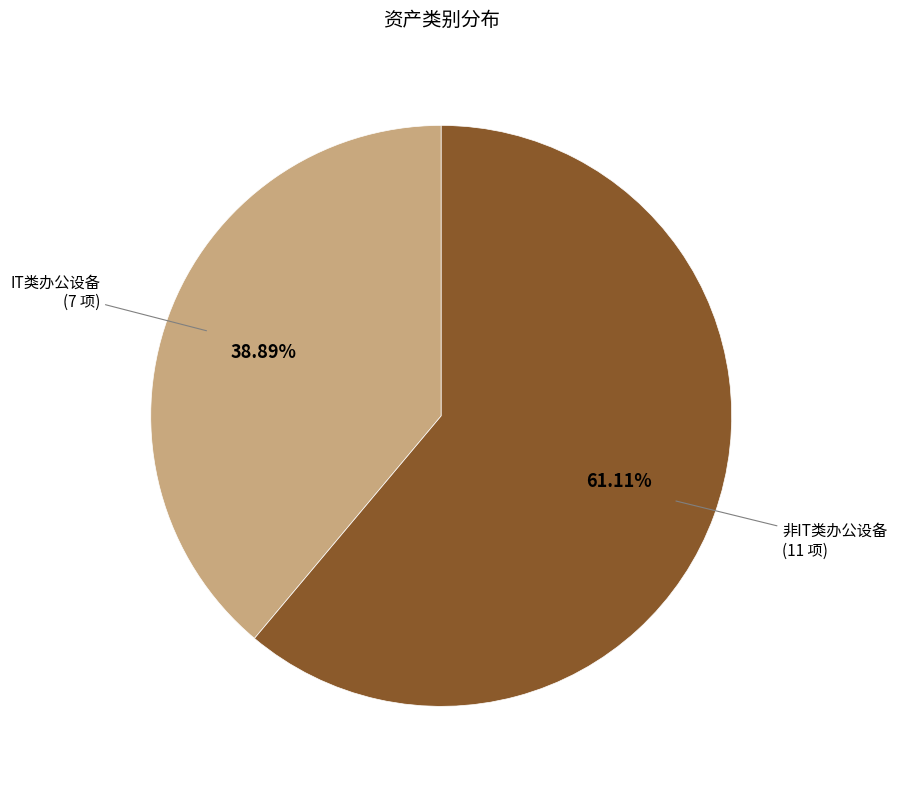

To the nearest percent, what is the difference between the largest and smallest slice percentages?

22%